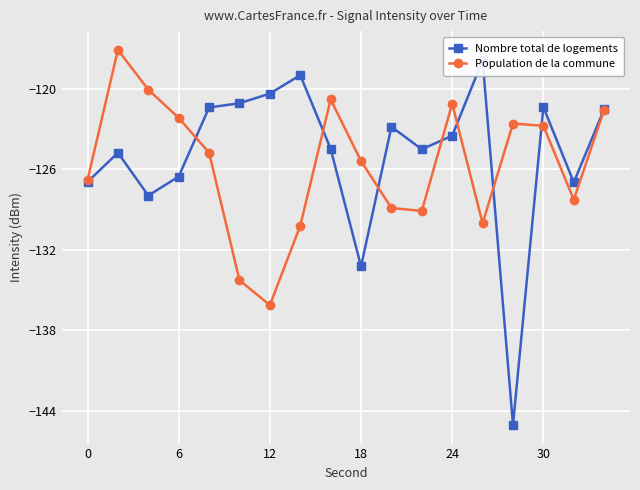

Reading left to right, extract all data points from this chart.

Nombre total de logements: -127.0	-124.8	-128.0	-126.6	-121.4	-121.1	-120.4	-119.0	-124.5	-133.2	-122.8	-124.5	-123.5	-117.9	-145.0	-121.4	-127.0	-121.5
Population de la commune: -126.8	-117.1	-120.1	-122.2	-124.8	-134.3	-136.1	-130.2	-120.8	-125.4	-128.9	-129.1	-121.1	-130.0	-122.6	-122.8	-128.3	-121.6